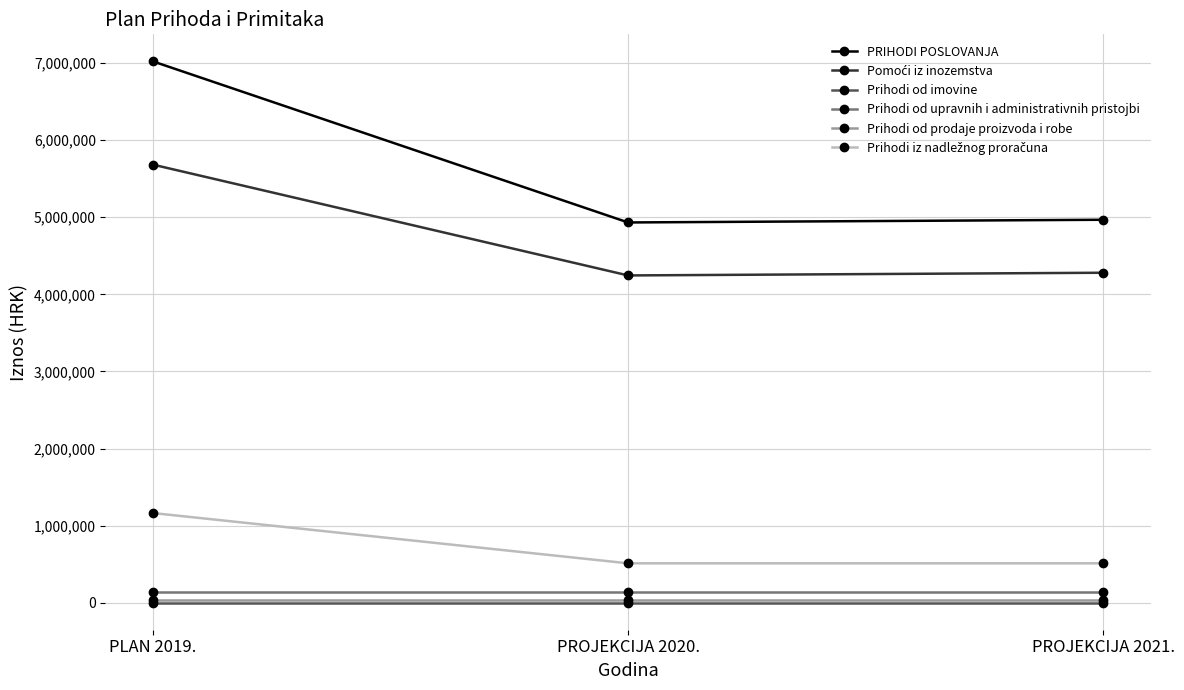

Count the number of data series in this chart.

6